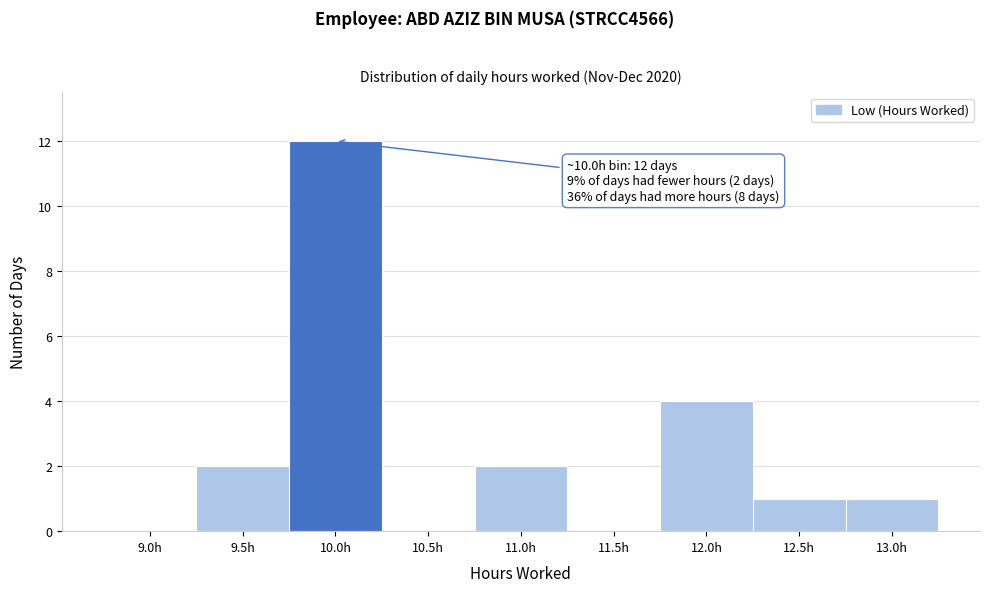

Reading left to right, list all the values displayed in this chart.

9.0h=0	9.5h=2	10.0h=12	10.5h=0	11.0h=2	11.5h=0	12.0h=4	12.5h=1	13.0h=1